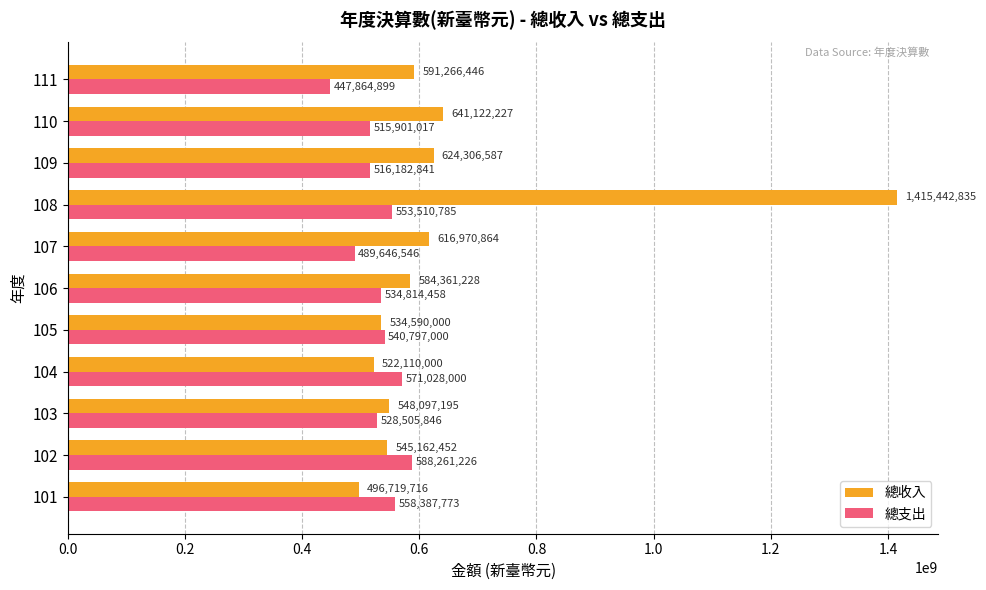

What is the sum of all 總支出 values?

5844900391